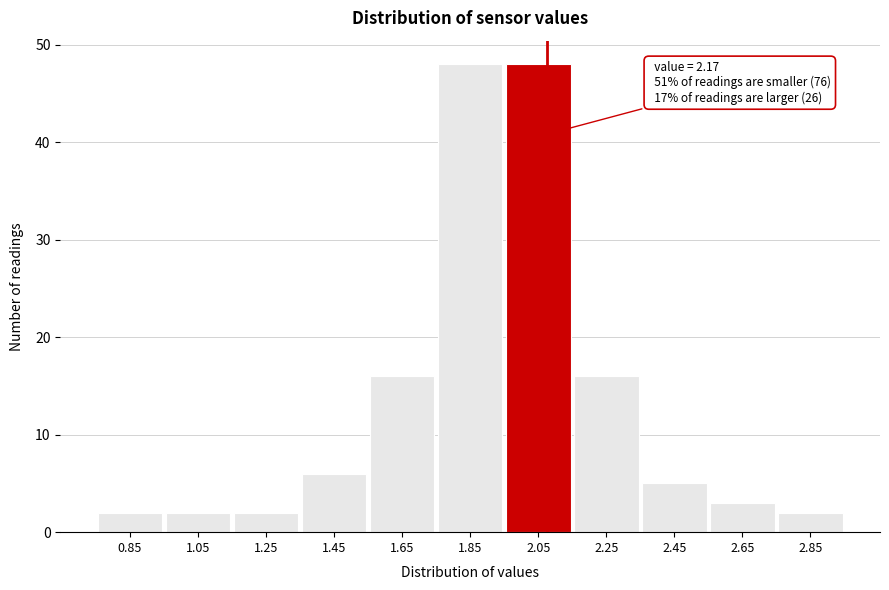

Reading left to right, extract all data points from this chart.

2	2	2	6	16	48	48	16	5	3	2